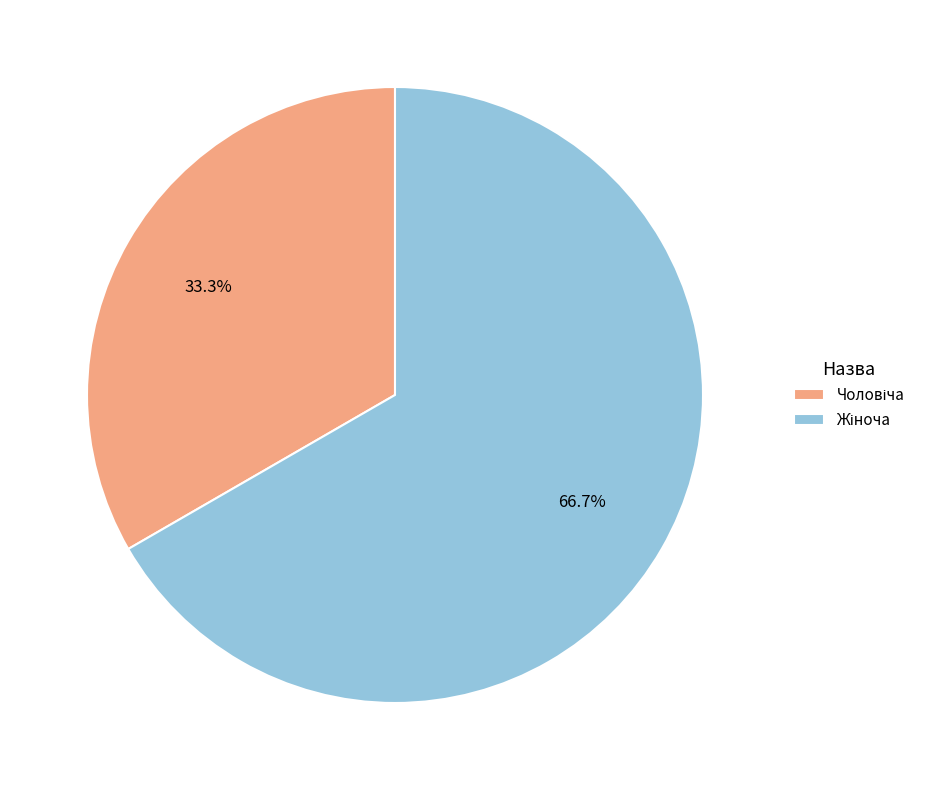

How many segments does this pie chart have?

2